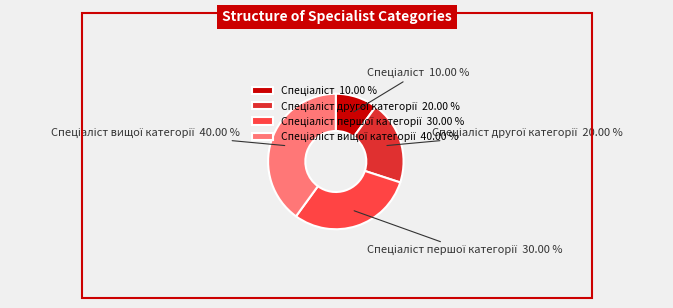

Is there any slice that represents more than half of the pie?

No